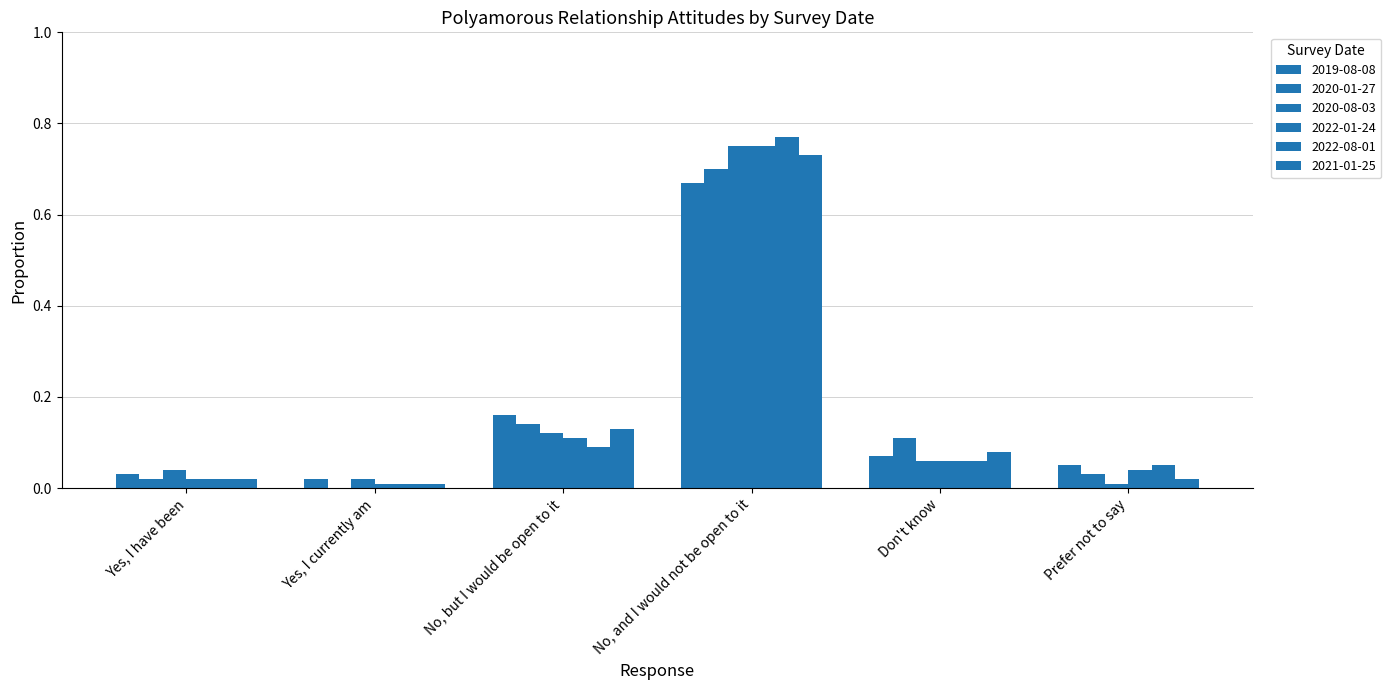

Are the bars horizontal?

No